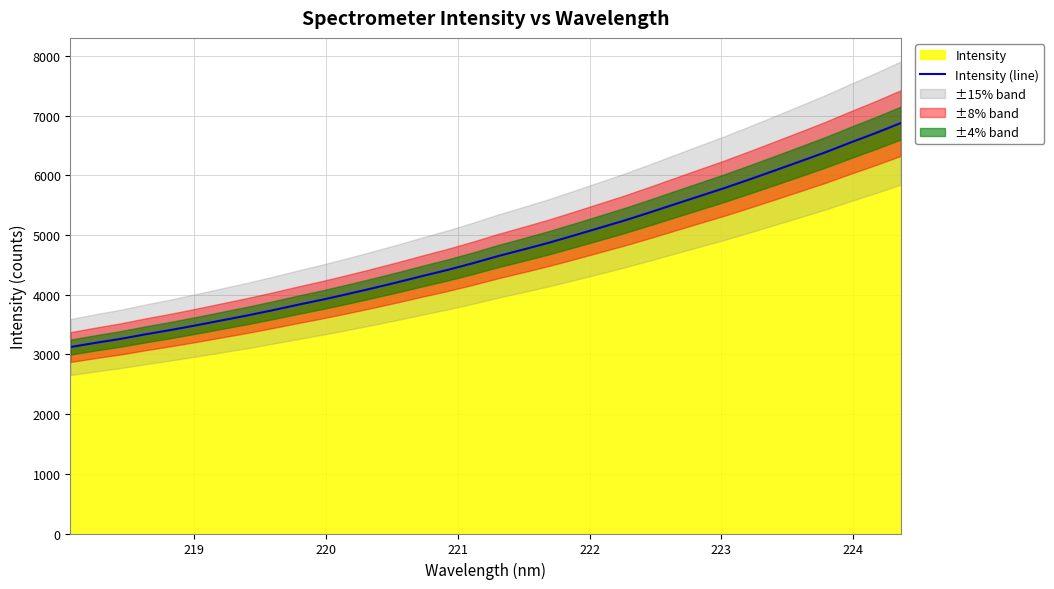

What is the highest value of the Intensity (line) series?

6878.0